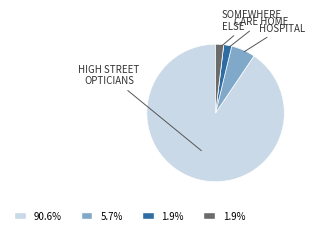

Is there a majority slice in this chart?

Yes